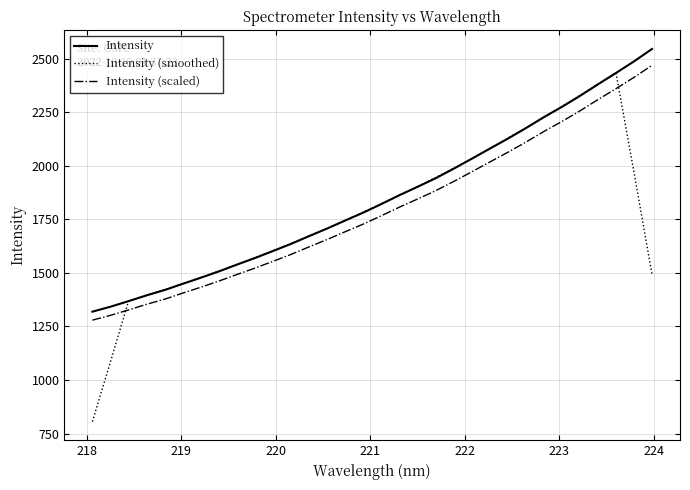

Which series has the largest range (max minus min)?

Intensity (smoothed)